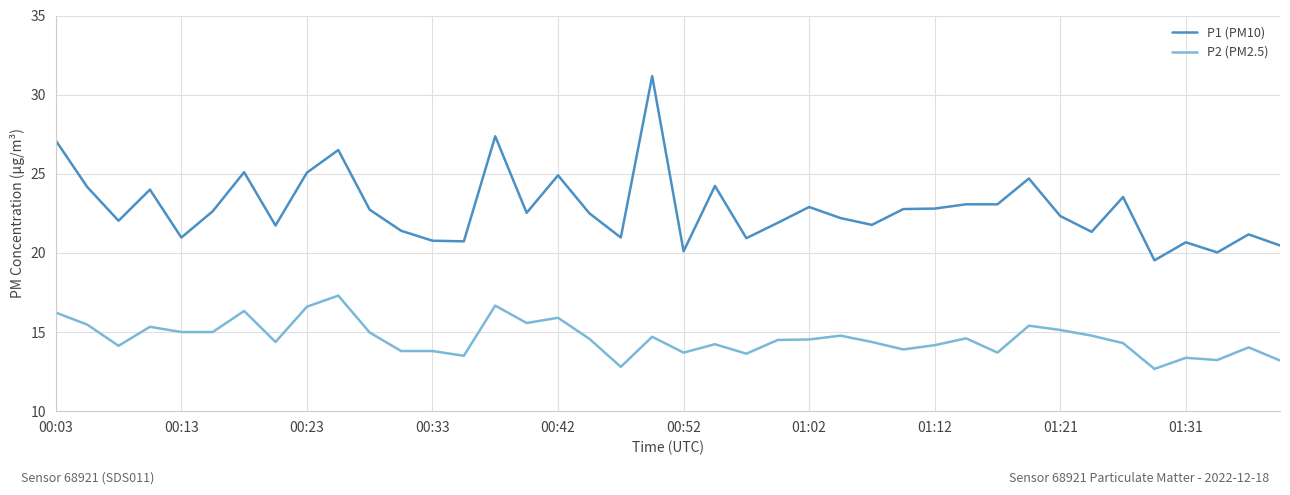

Which series has the widest spread of values?

P1 (PM10)